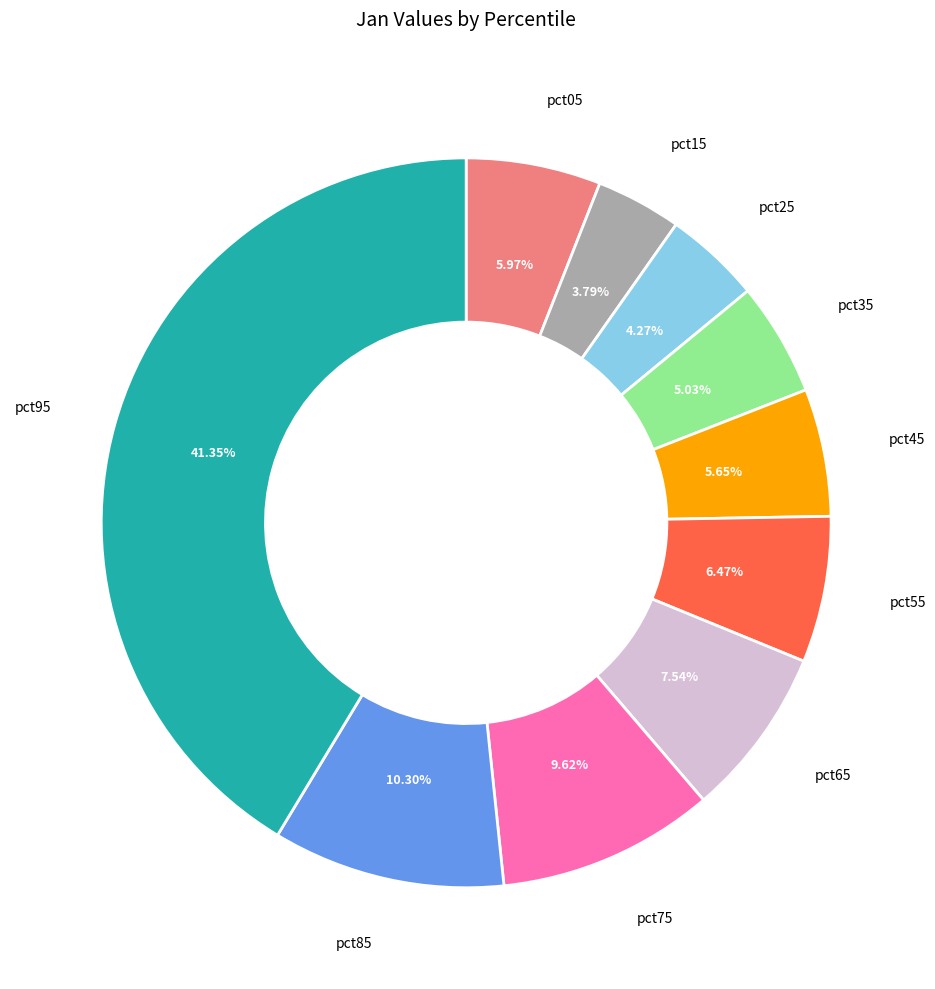

What percentage is the pct15 slice, to the nearest percent?

4%